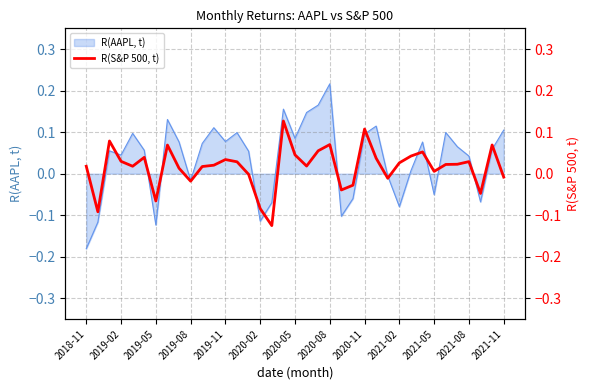

At which label does R(AAPL, t) reach its peak?

2020-08